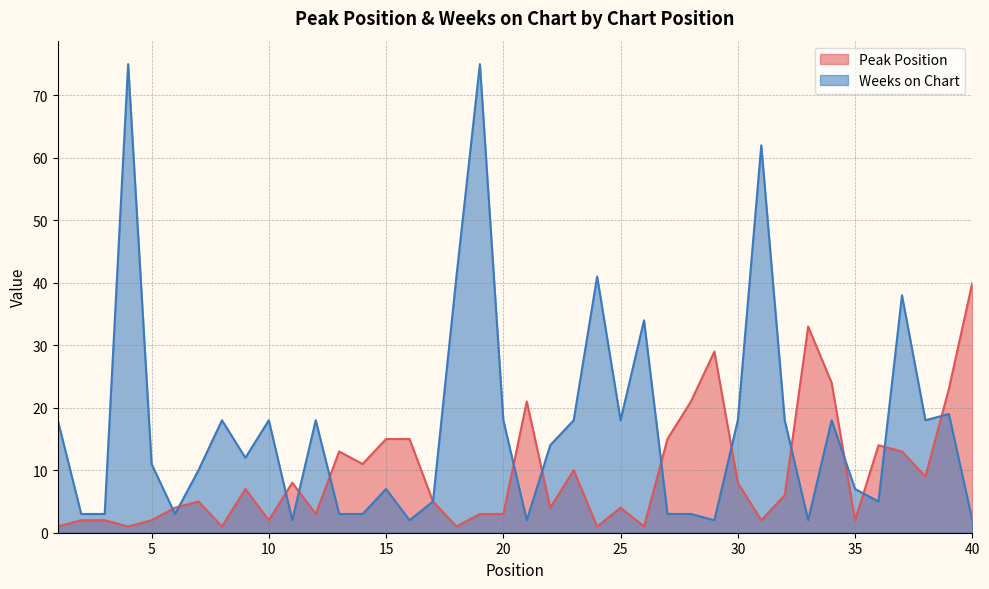

Which series ends up on top after the final intersection of Weeks on Chart and Peak Position?

Peak Position